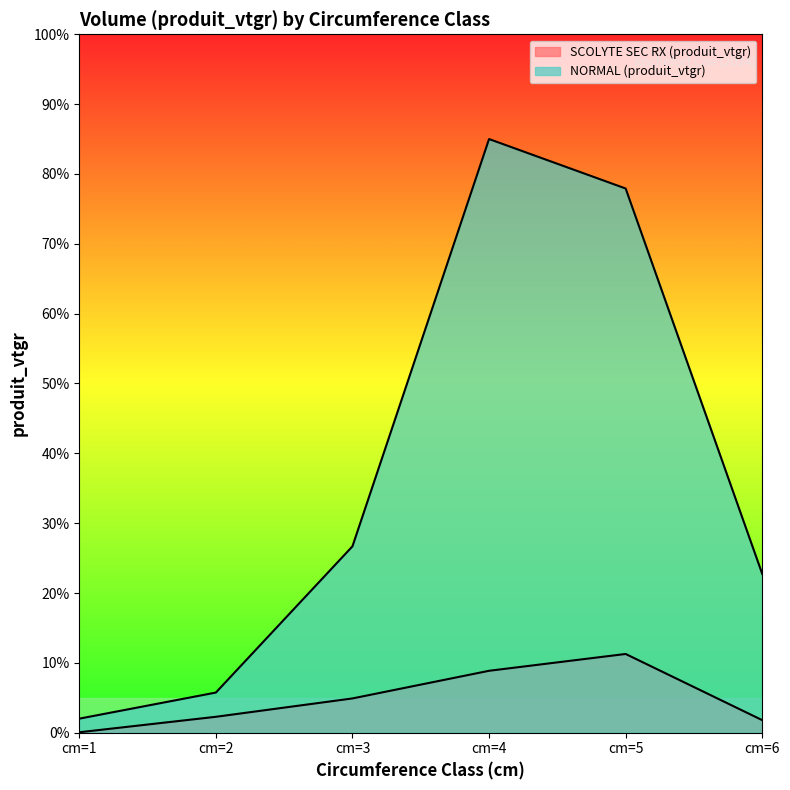

Which has a higher value, cm=2 or cm=1?

cm=2